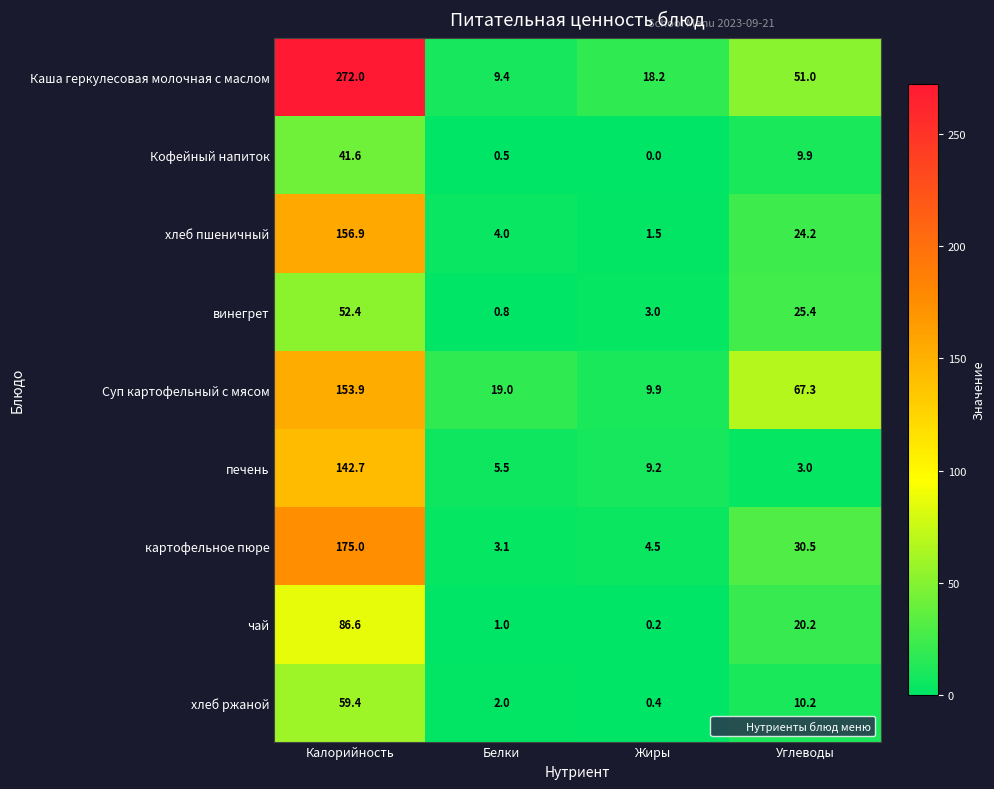

Which label corresponds to the largest value in the chart?

Калорийность